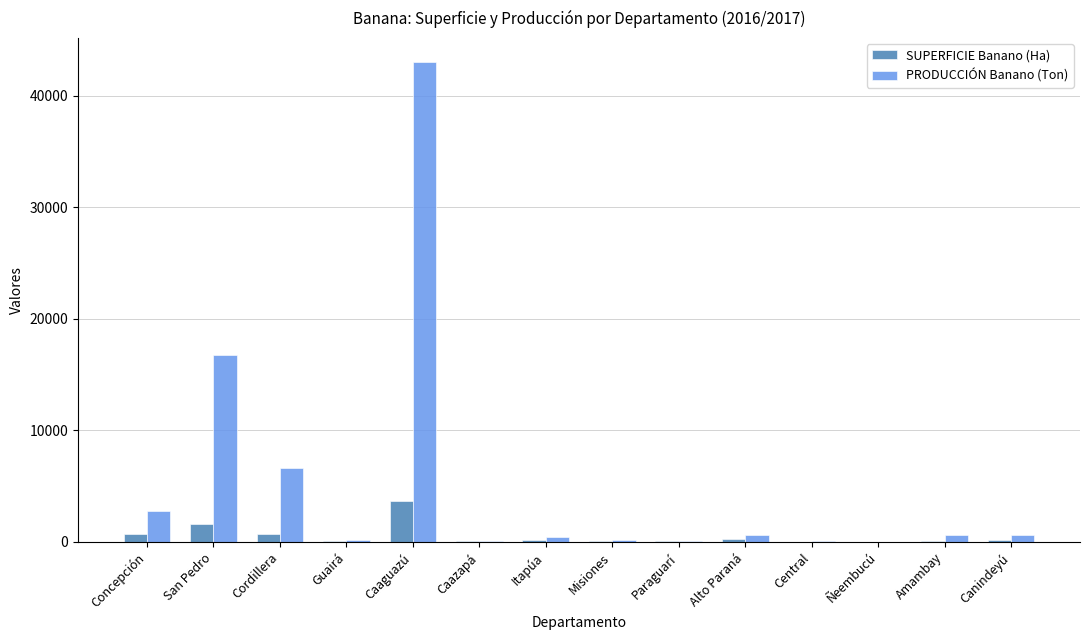

Between Caaguazú and Amambay, which series saw the biggest shift?

PRODUCCIÓN Banano (Ton)